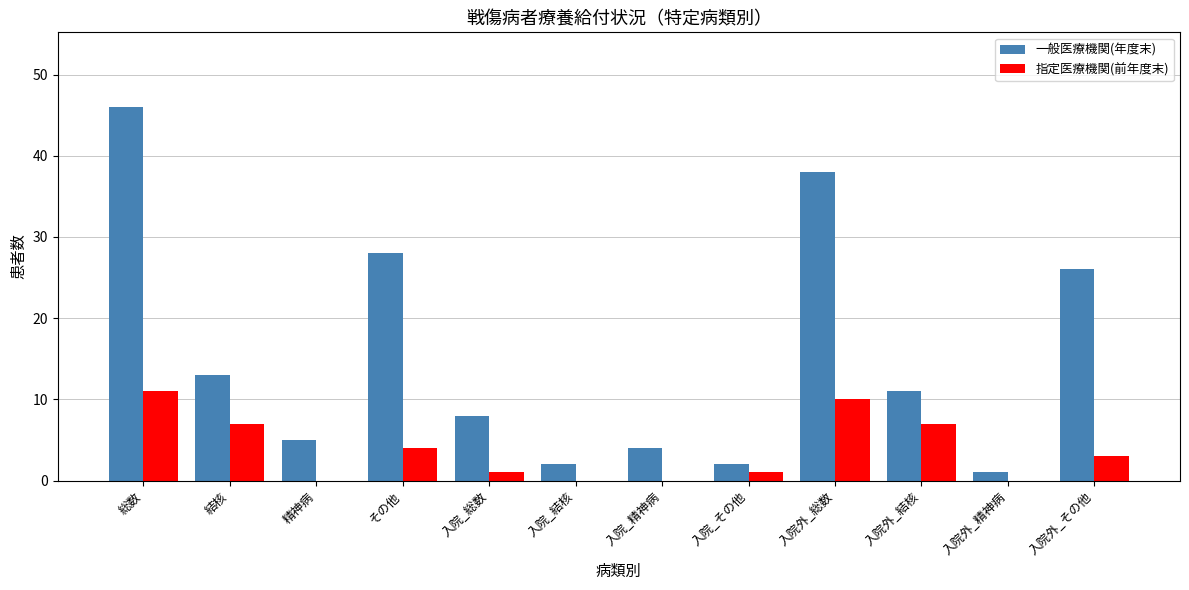

The 指定医療機関(前年度末) series shows 8 at 入院外_精神病. True or false?

False